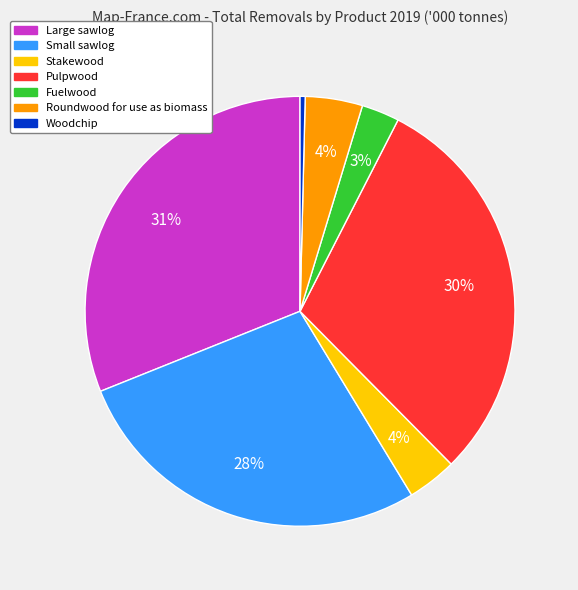

Is there a majority slice in this chart?

No